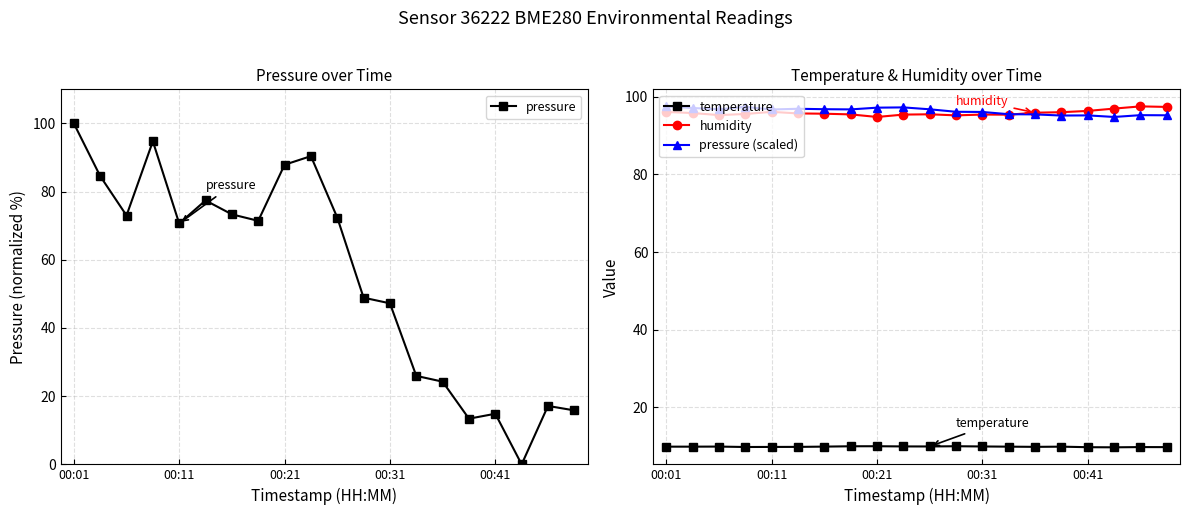

After their last crossing, which series has the higher values: temperature or pressure?

pressure